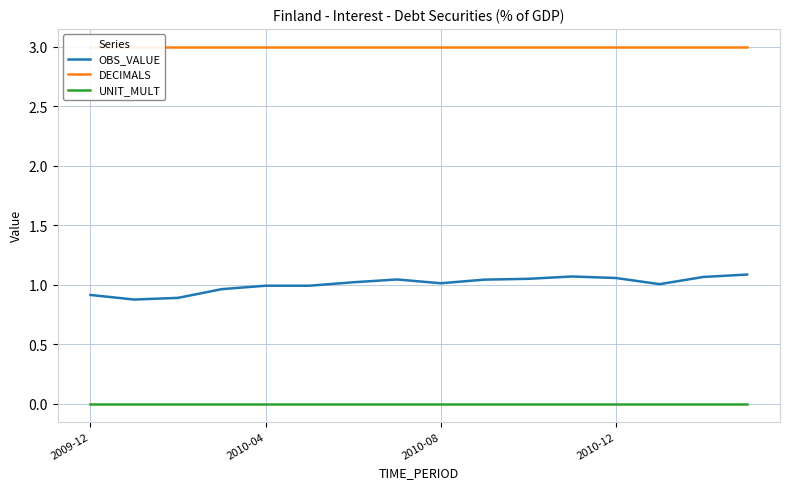

True or false: OBS_VALUE and UNIT_MULT intersect in this chart.

False